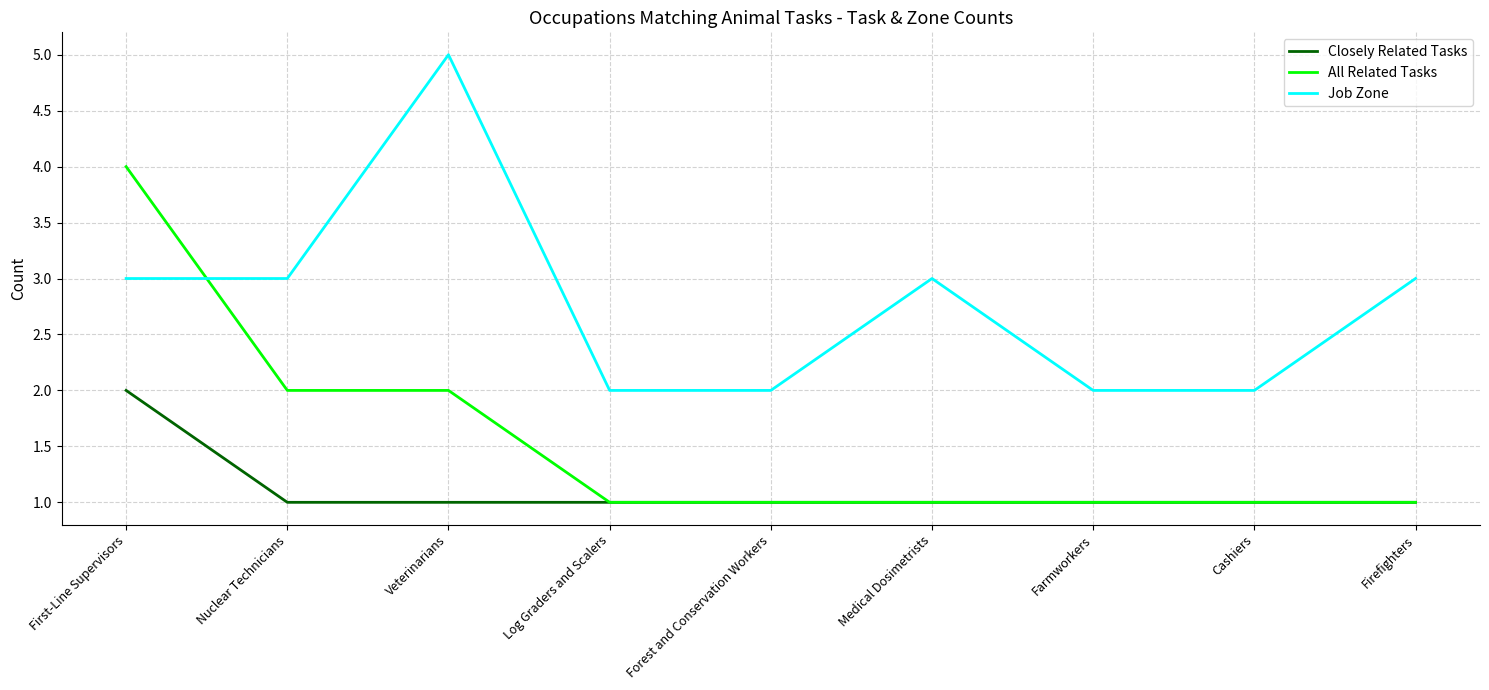

List the series in order of their peak value, lowest first.

Closely Related Tasks, All Related Tasks, Job Zone